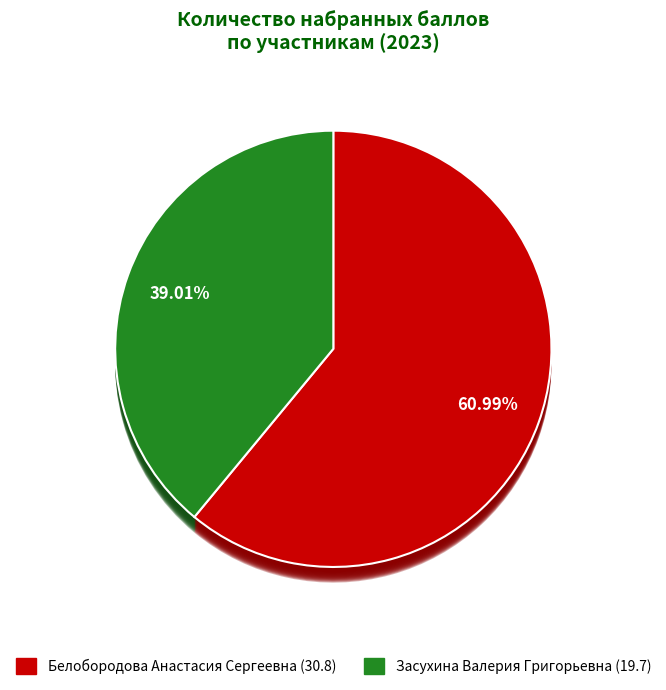

To the nearest percent, what is the average slice percentage?

50%